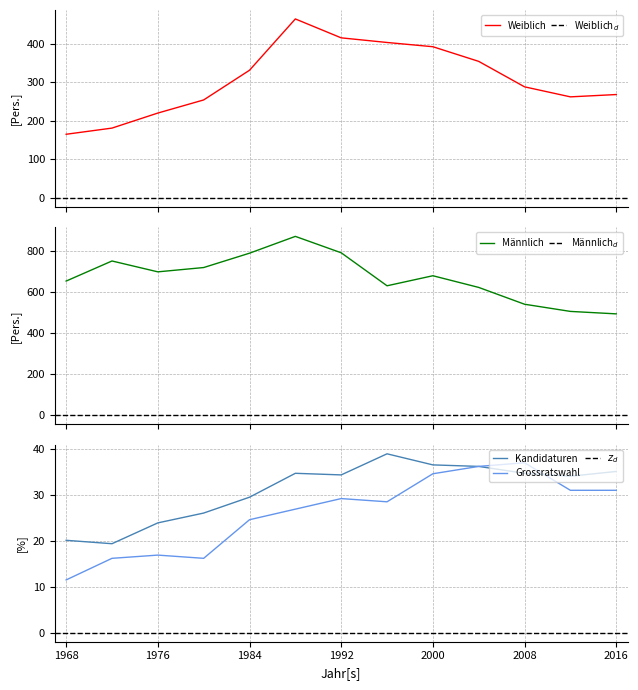

How many lines are shown in the chart?

4